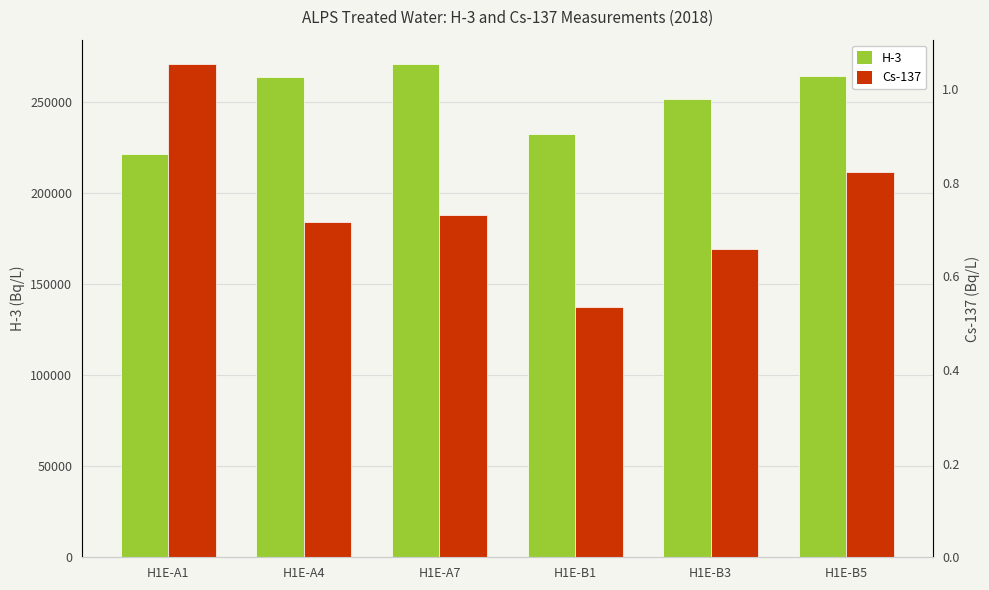

True or false: H-3 has a value of 221300.0 at H1E-A1.

True